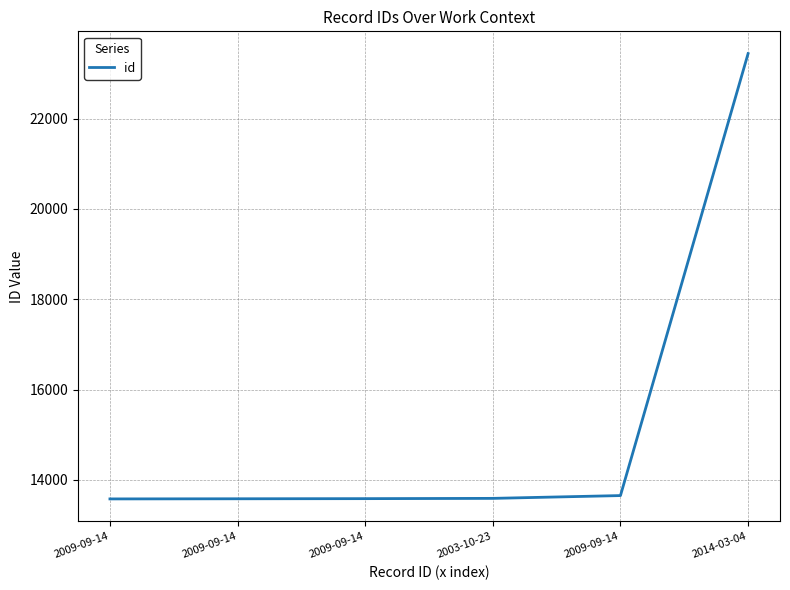

What is the value of the 4th point from the left?

13589